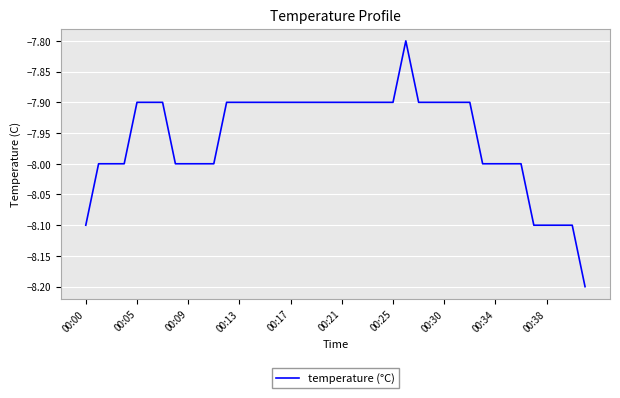

What is the difference between the maximum and minimum values?

0.4